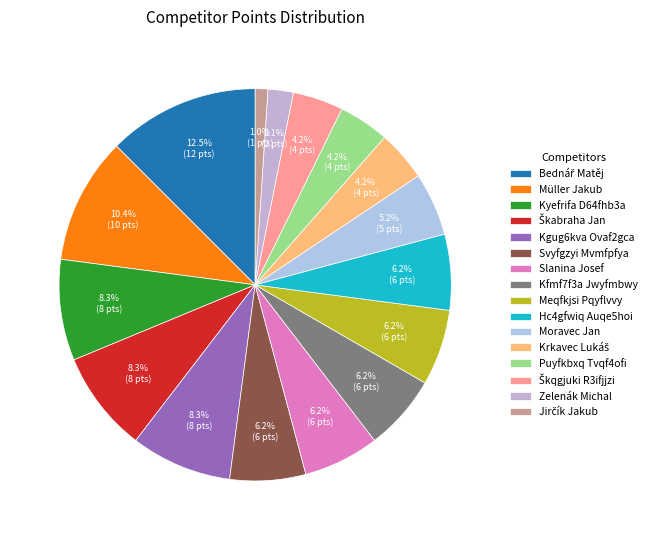

Between Kyefrifa D64fhb3a and Škabraha Jan, which is larger?

Kyefrifa D64fhb3a